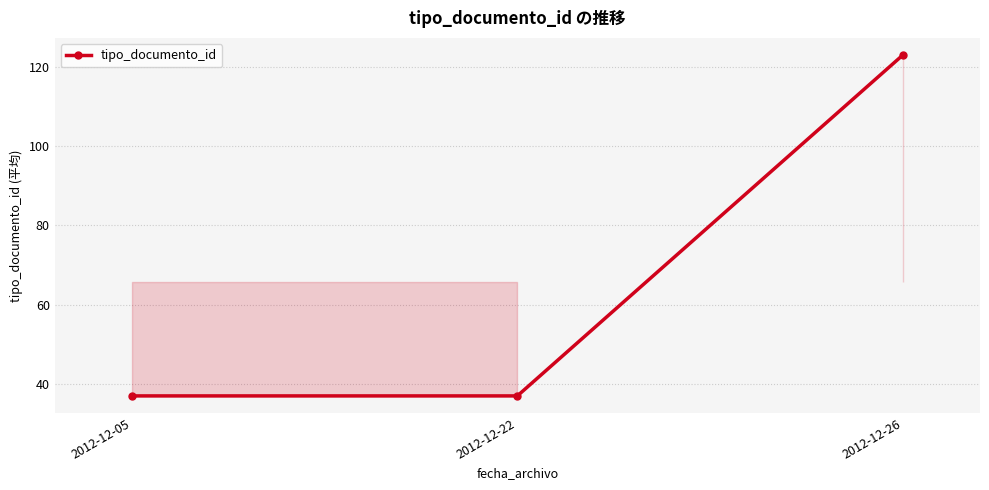

What is the change in value from 2012-12-05 to 2012-12-26?

+86